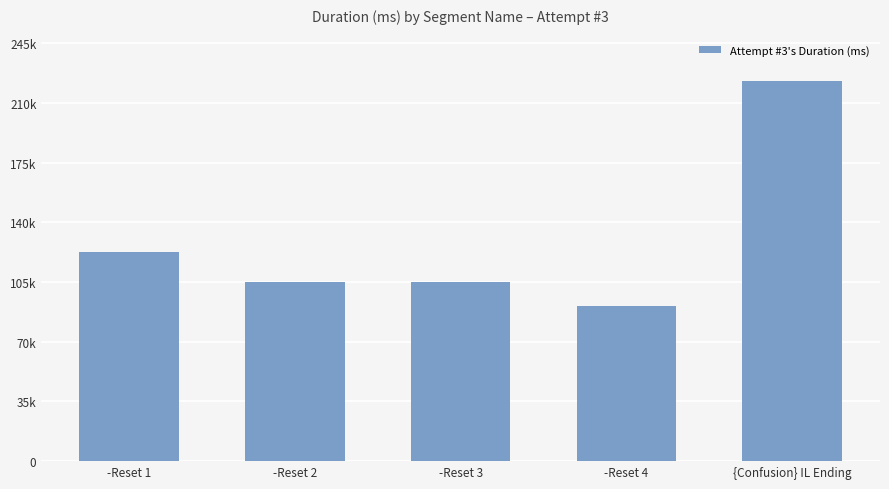

Are the bars horizontal?

No